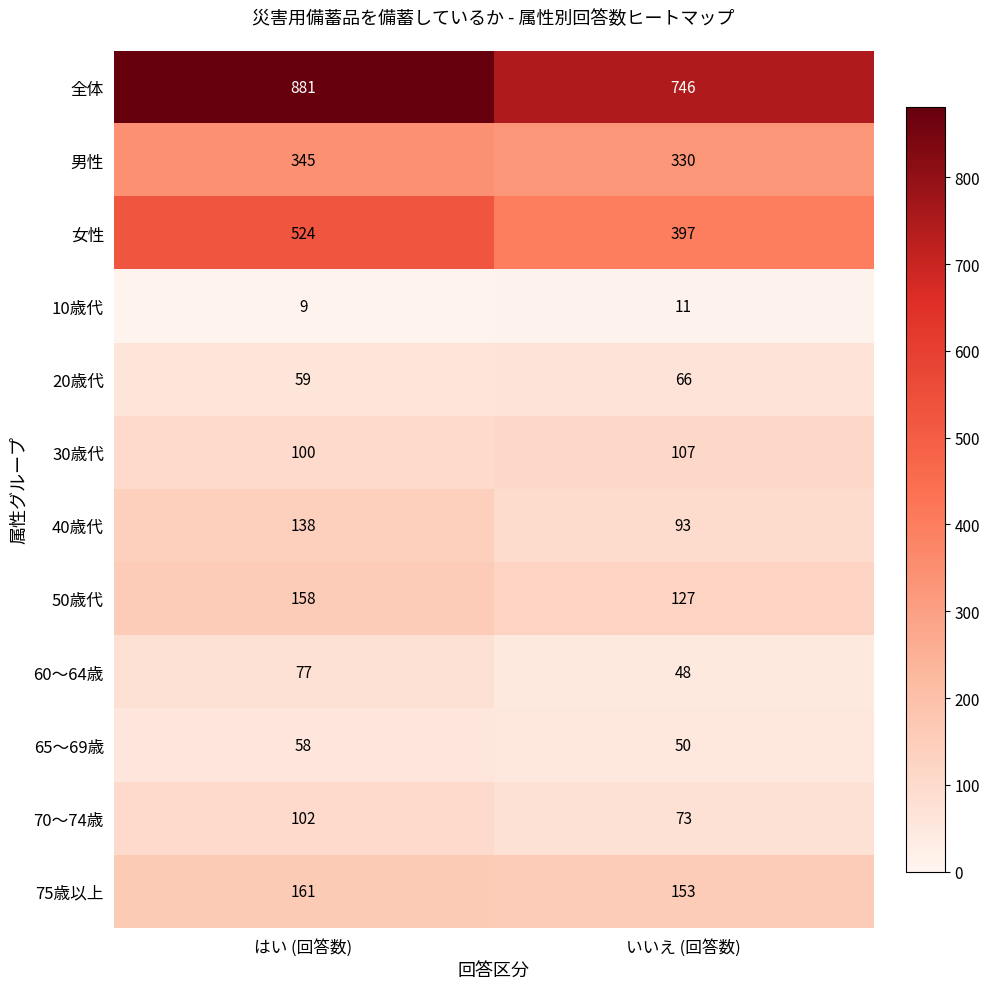

What is the total value across all series at いいえ (回答数)?

2201